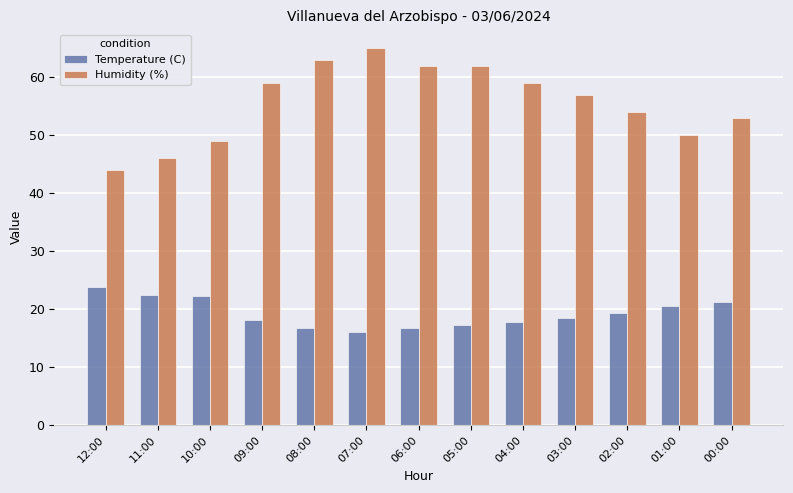

Are the bars horizontal?

No